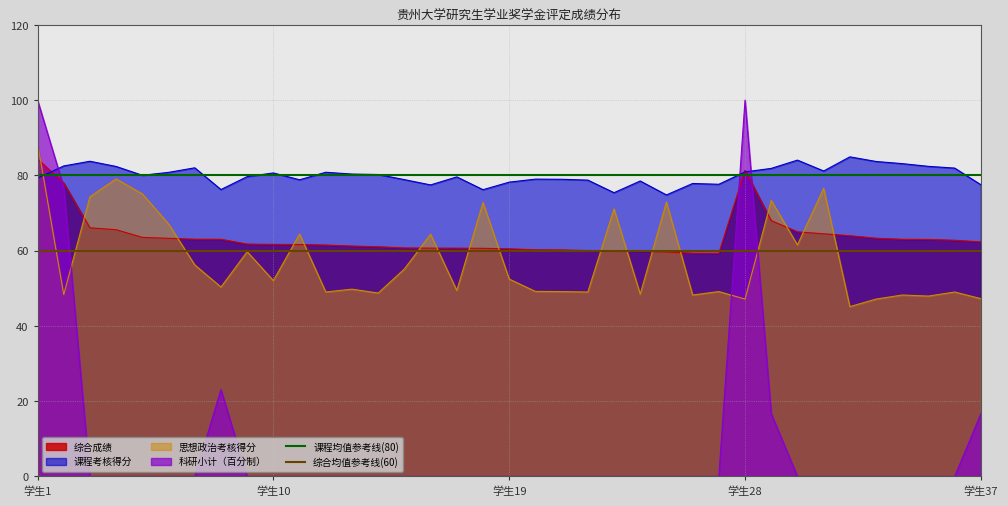

True or false: 科研小计（百分制） and 思想政治考核得分 cross at least once.

True